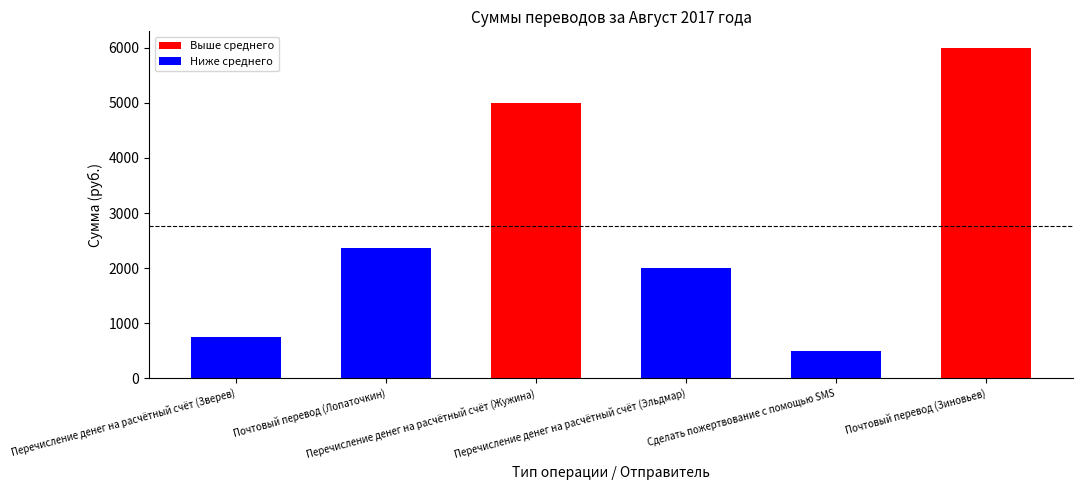

Does the chart contain any negative values?

No